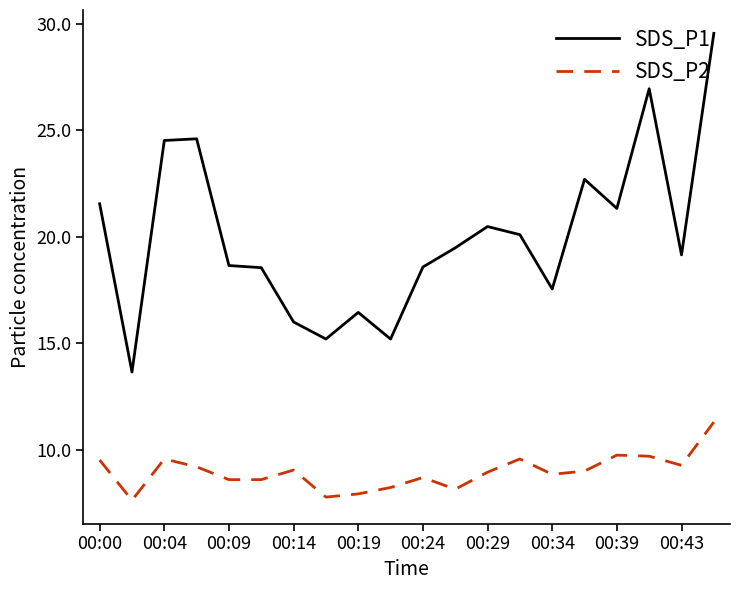

Is this an area chart (filled region under the line)?

No